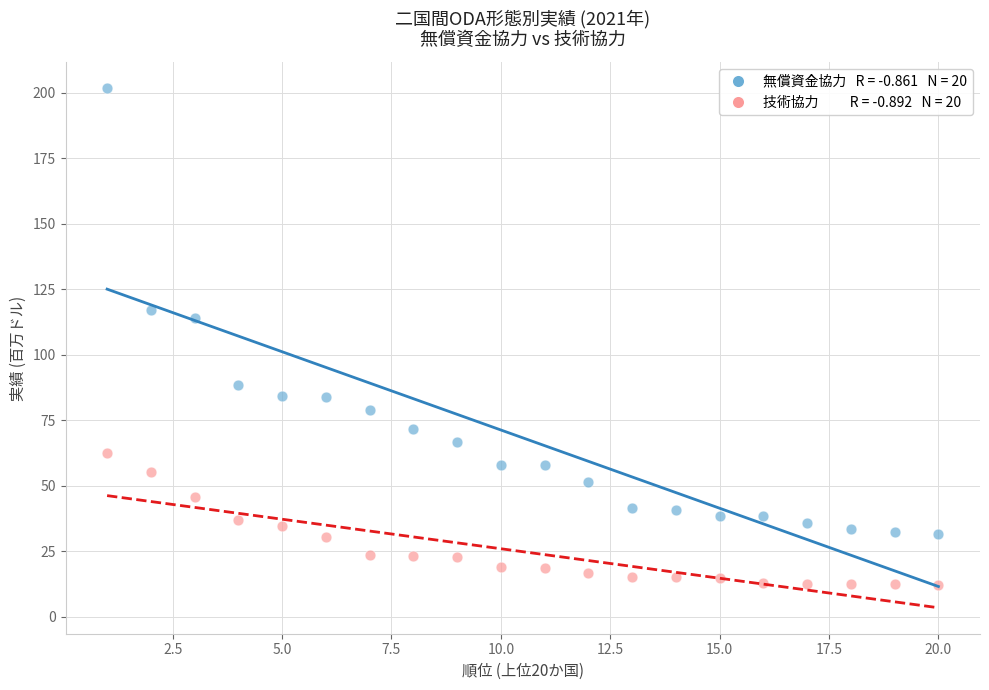

Across all data points, what is the range of X values (max minus min)?

19.0